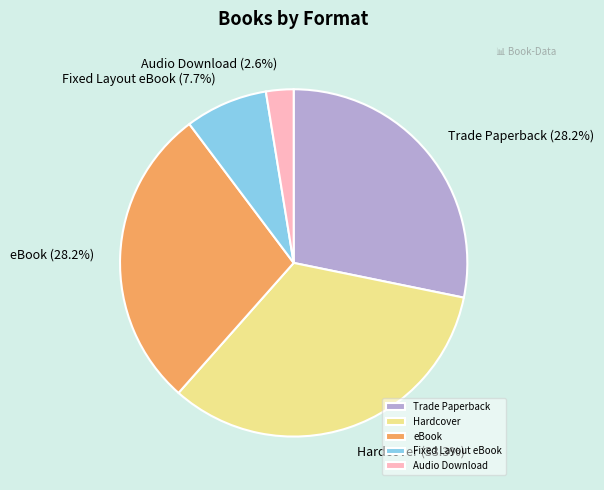

Approximately how many times larger is the value at Hardcover compared to Trade Paperback?

1.2